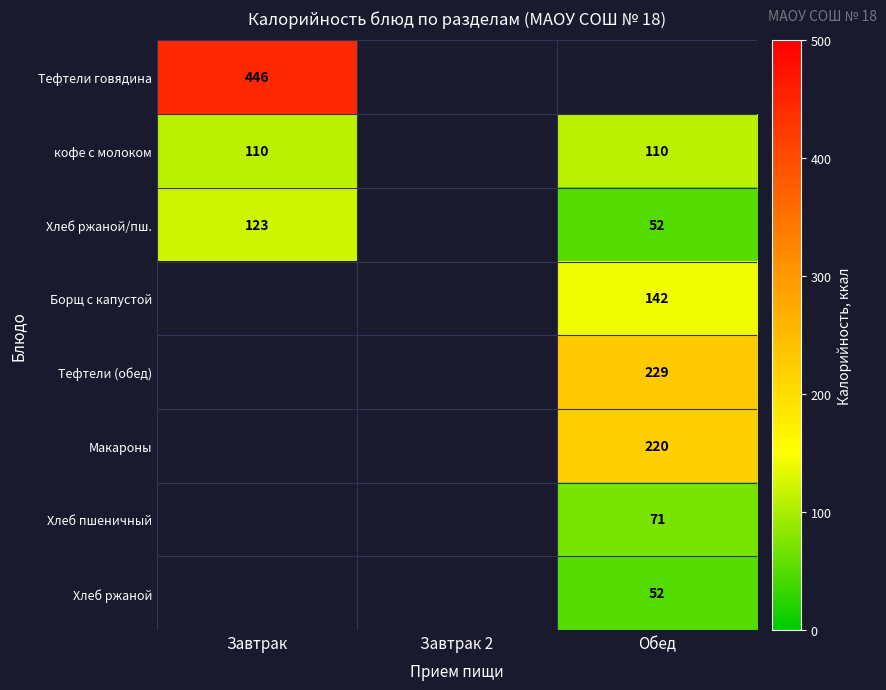

At how many categories does at least one series exceed 96?

2